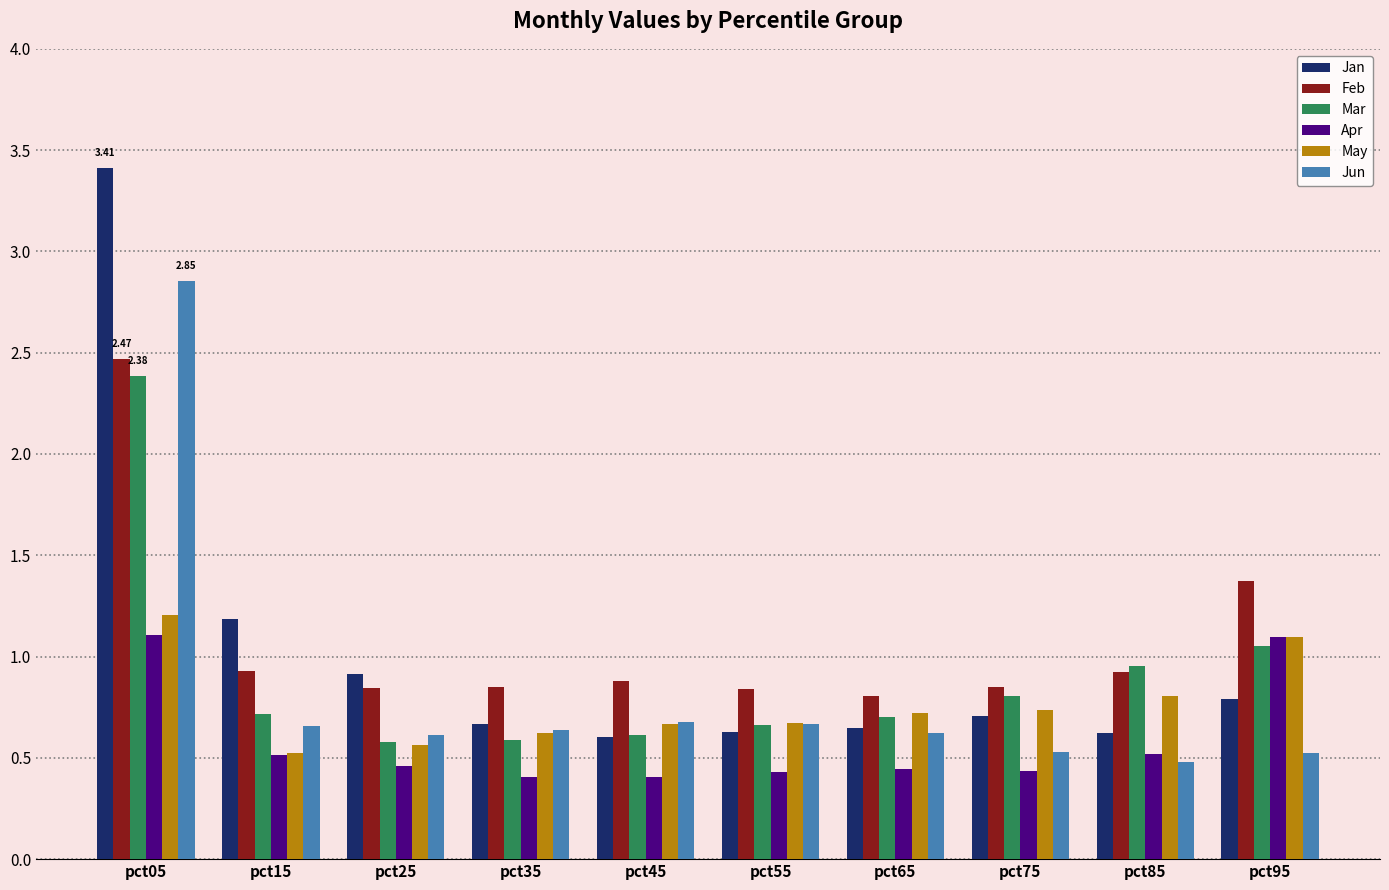

Is the value of May at pct75 greater than the value of Apr at pct75?

Yes